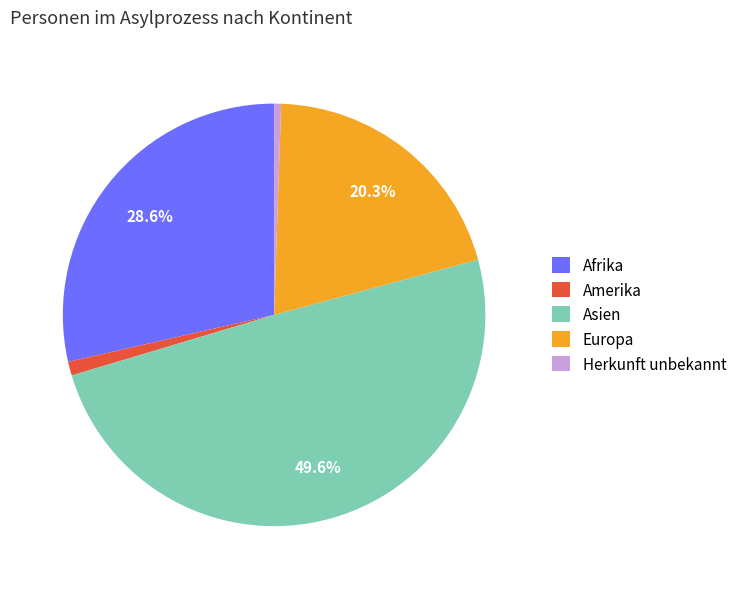

To the nearest percent, what portion does Amerika represent?

1%